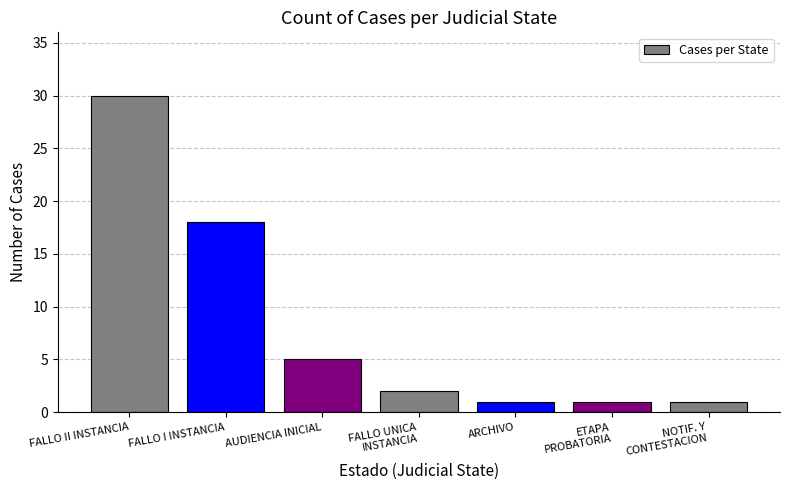

At which label is the value closest to 15?

FALLO I INSTANCIA